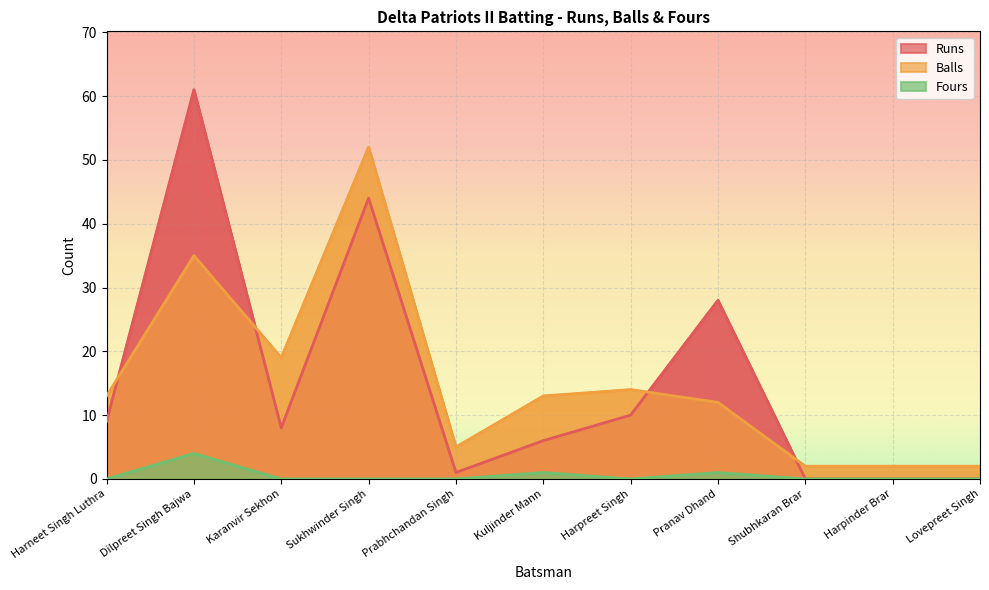

True or false: Runs and Fours intersect in this chart.

False